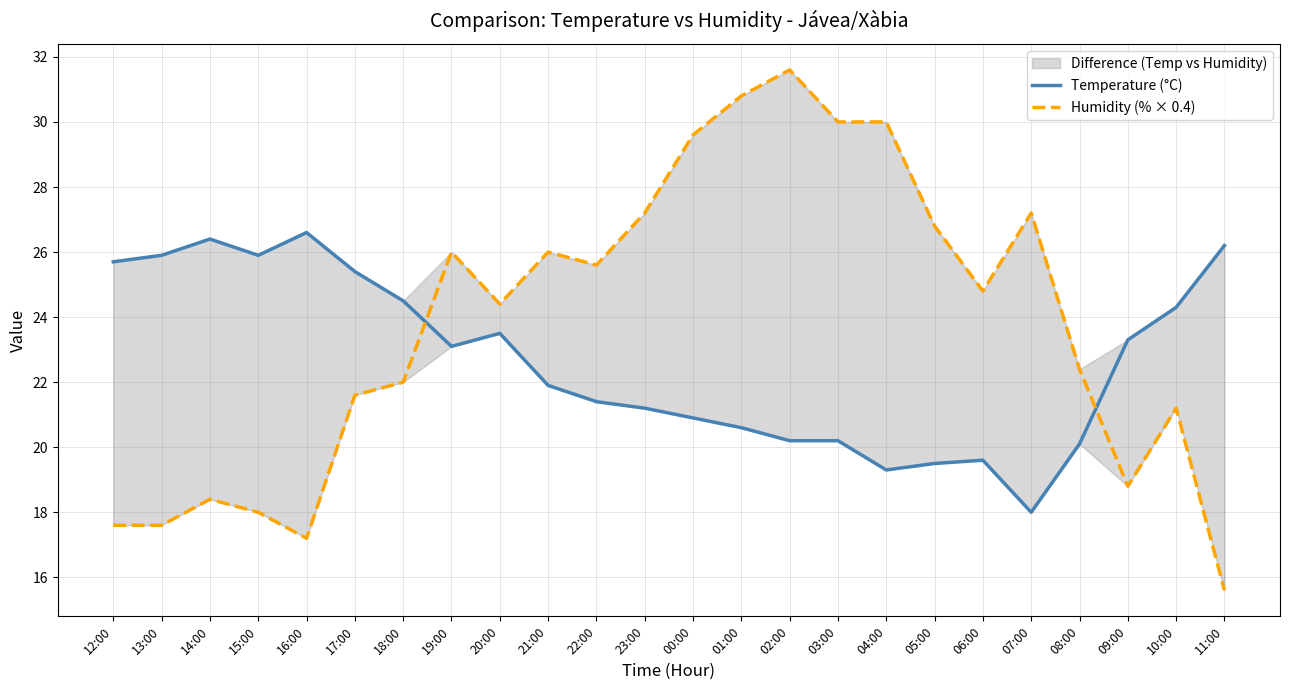

What is the total value across all series at 09:00?

42.1